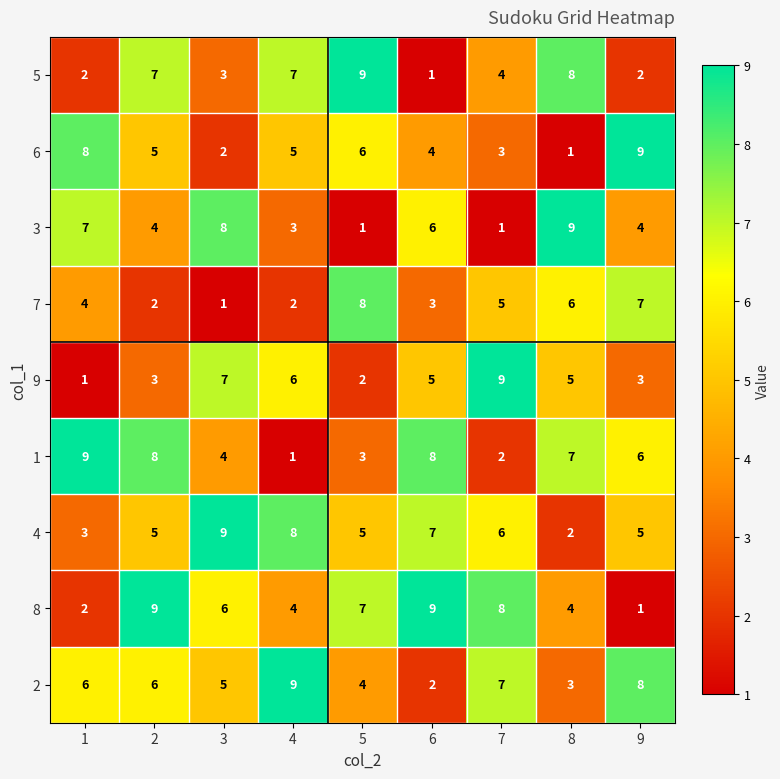

What is the sum of the 1 values at 1 and 4?

10